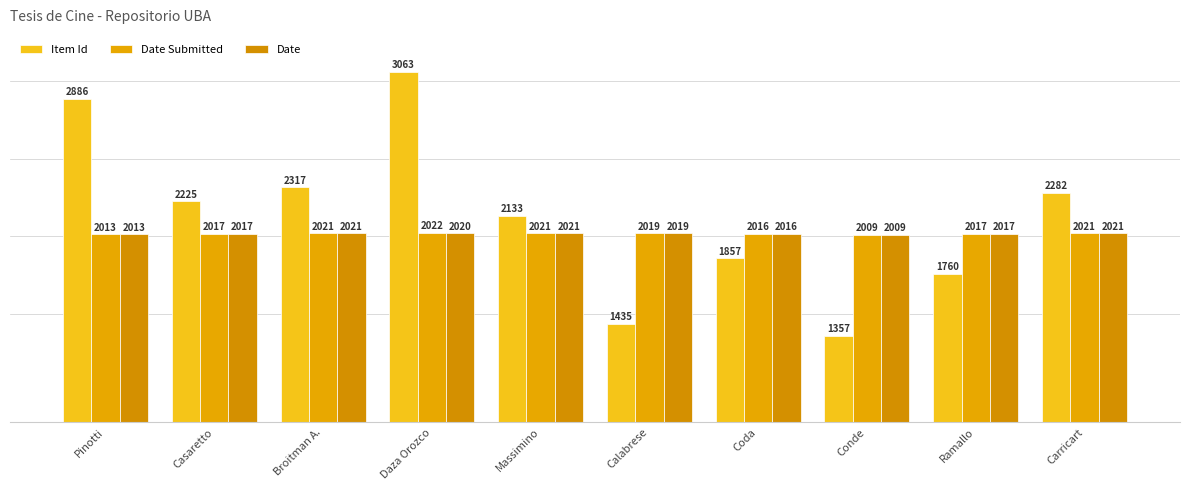

The value of Item Id at Coda is 1857. True or false?

True